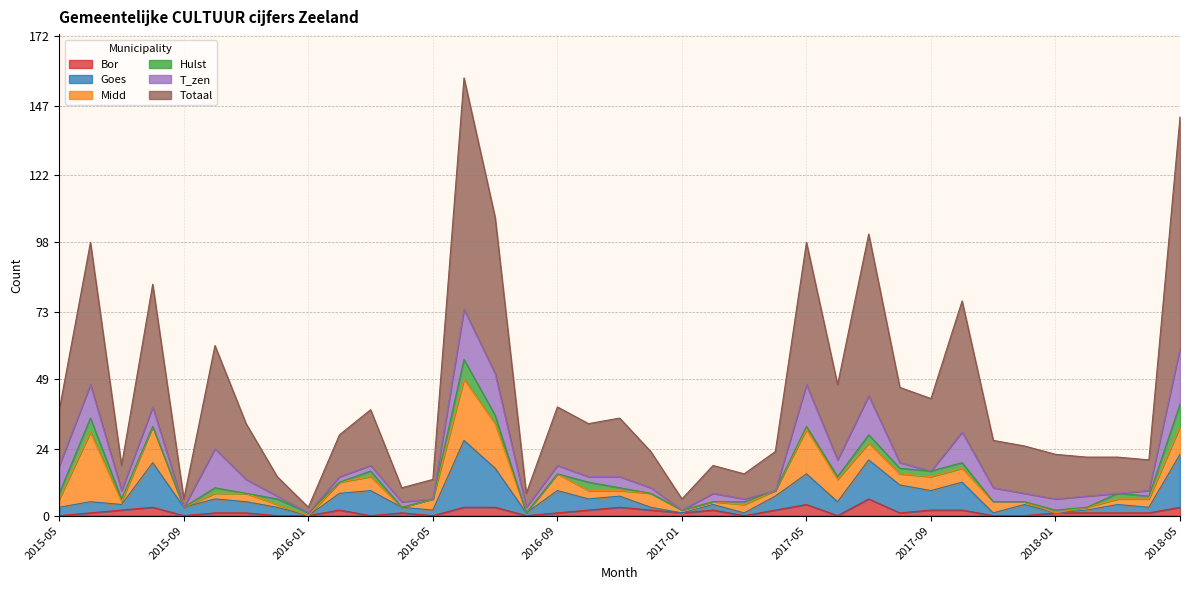

What is the difference between the Goes values at 2017-04 and 2016-07?

10